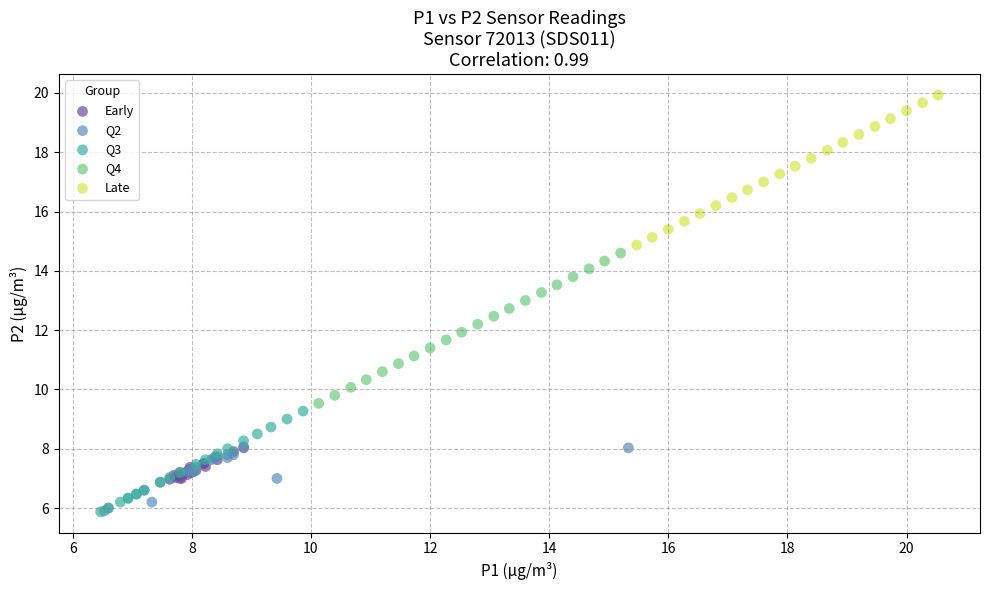

Which series reaches the maximum Y coordinate?

Late